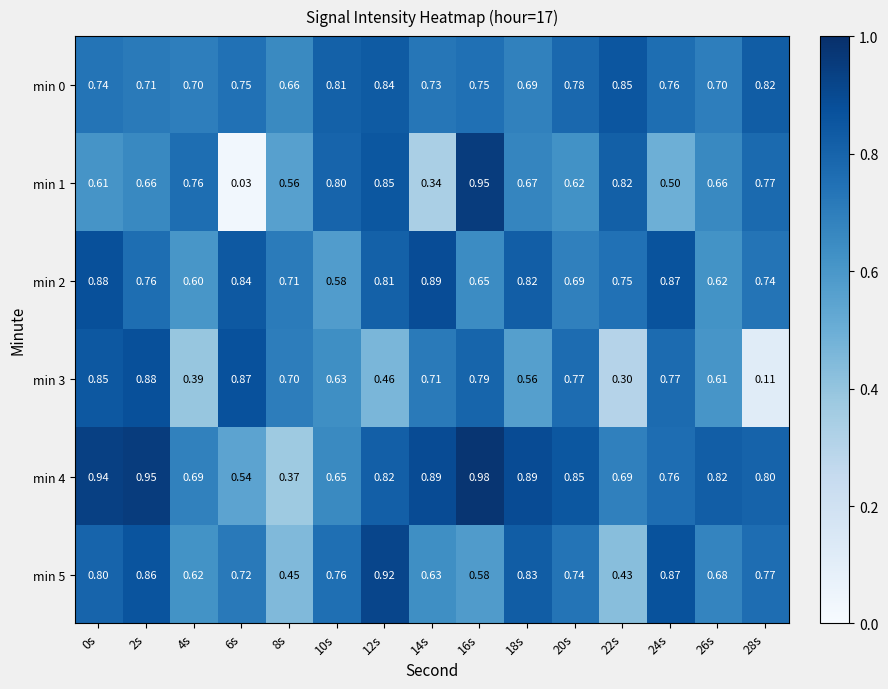

Is the value of min 1 at 2s greater than the value of min 4 at 16s?

No